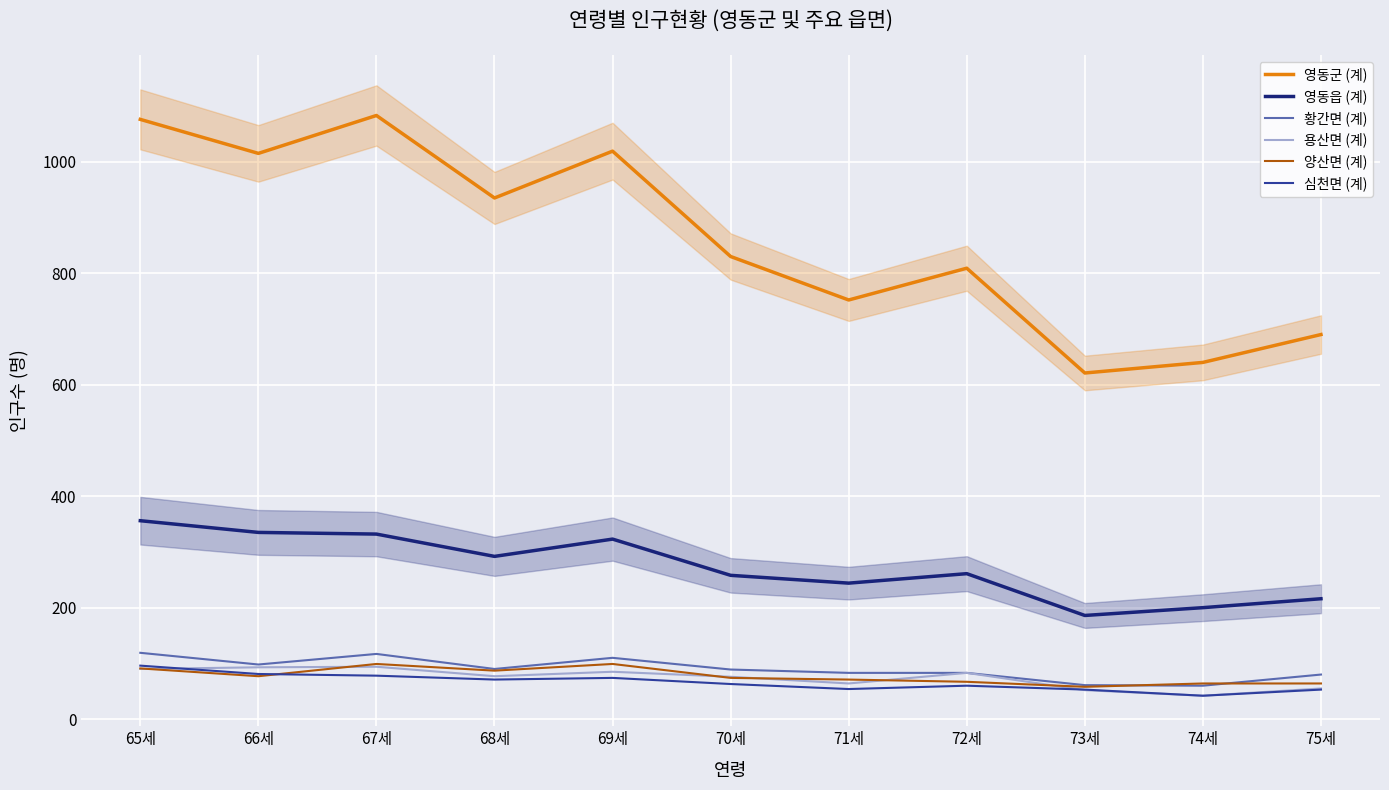

Where is the first local maximum for 영동읍 (계)?

69세